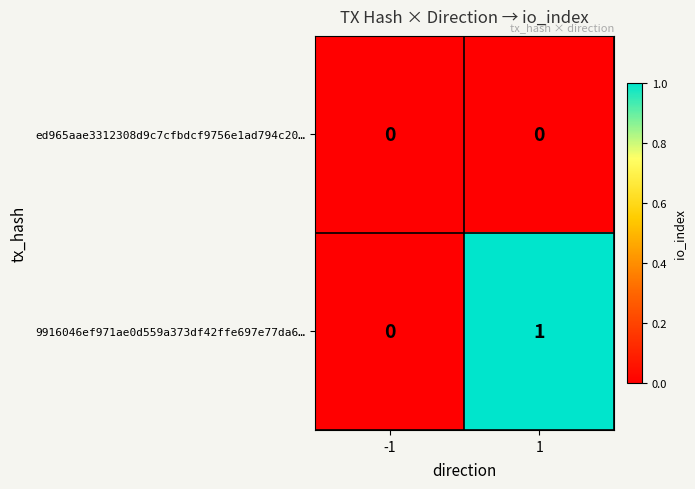

The 9916046ef971ae0d559a373df42ffe697e77da6… series shows 0 at -1. True or false?

True